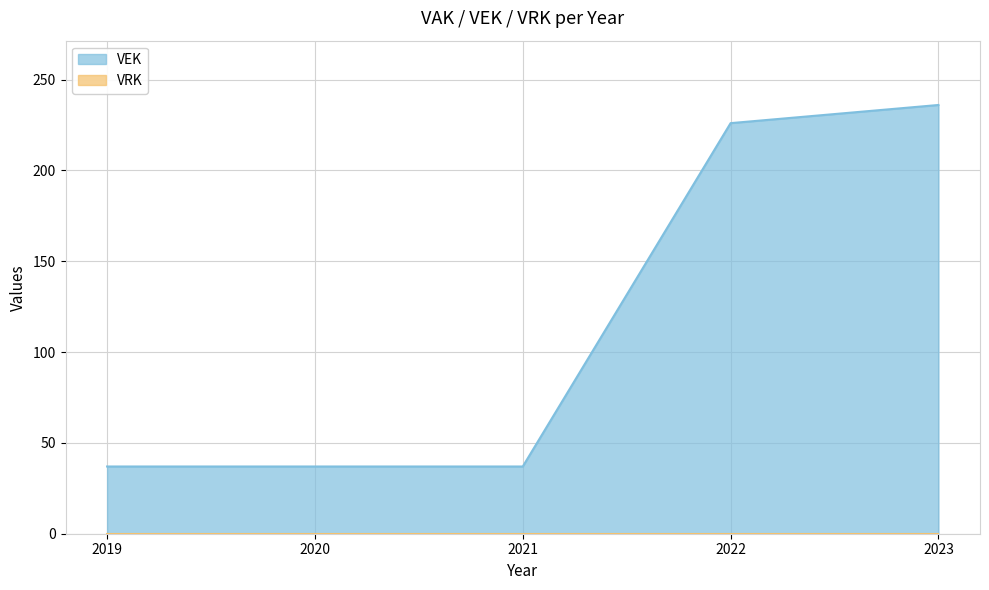

How many lines are shown in the chart?

2